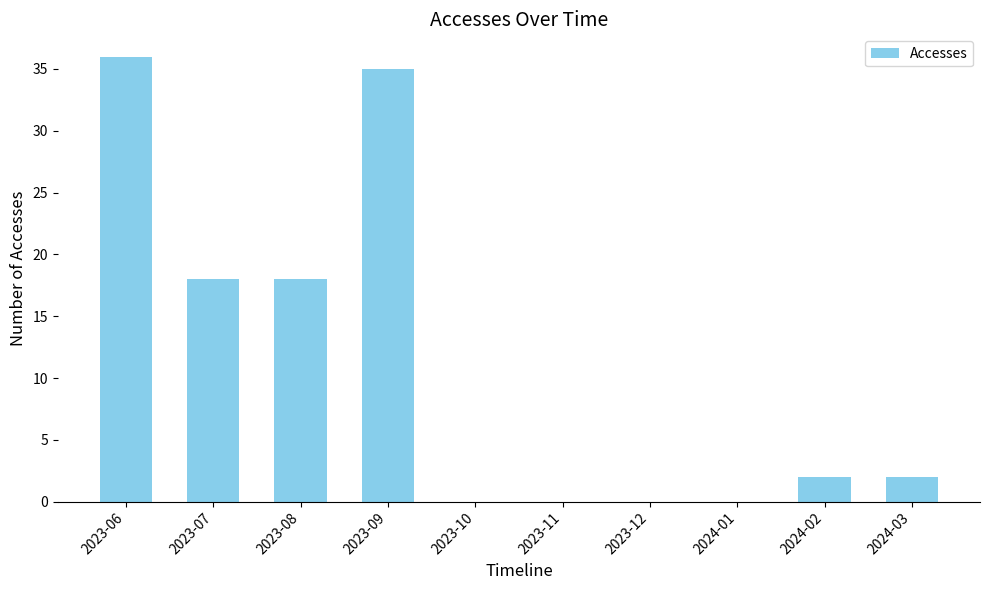

Is it true that the value at 2023-09 is 35?

True